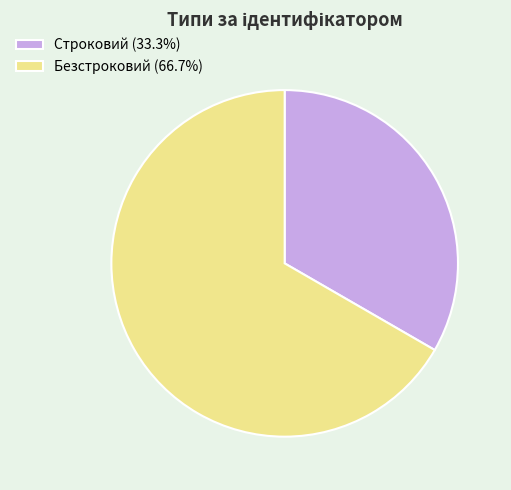

Which slice is the smallest?

Строковий